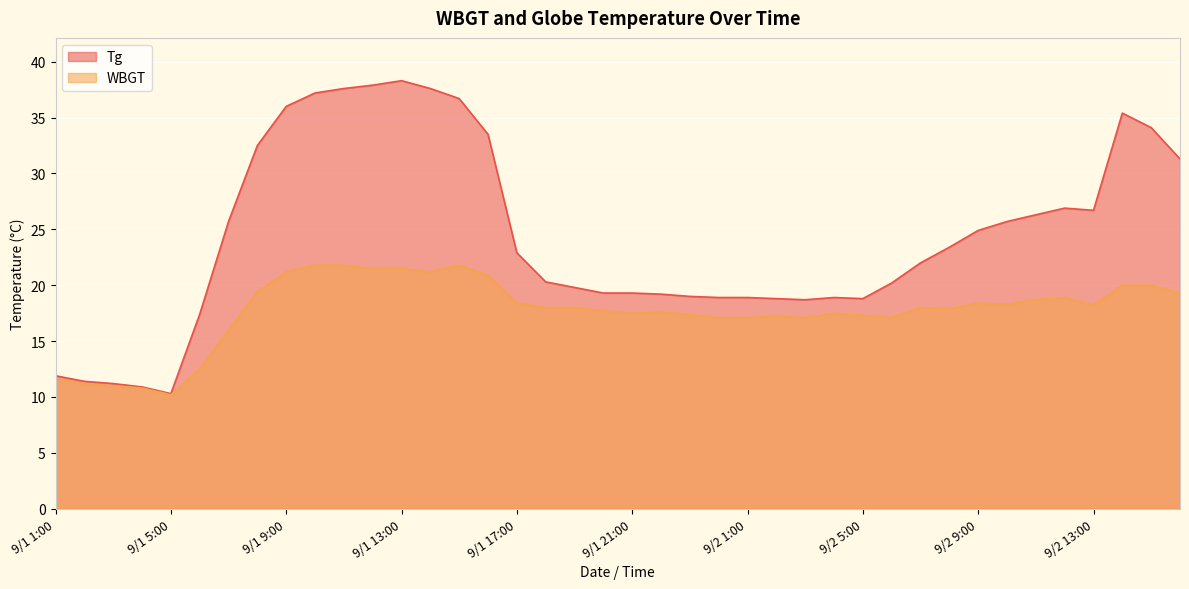

List the labels in order of Tg value, largest first.

9/1 13:00, 9/1 12:00, 9/1 11:00, 9/1 14:00, 9/1 10:00, 9/1 15:00, 9/1 9:00, 9/2 14:00, 9/2 15:00, 9/1 16:00, 9/1 8:00, 9/2 16:00, 9/2 12:00, 9/2 13:00, 9/2 11:00, 9/1 7:00, 9/2 10:00, 9/2 9:00, 9/2 8:00, 9/1 17:00, 9/2 7:00, 9/1 18:00, 9/2 6:00, 9/1 19:00, 9/1 20:00, 9/1 21:00, 9/1 22:00, 9/1 23:00, 9/1 24:00, 9/2 1:00, 9/2 4:00, 9/2 2:00, 9/2 5:00, 9/2 3:00, 9/1 6:00, 9/1 1:00, 9/1 2:00, 9/1 3:00, 9/1 4:00, 9/1 5:00